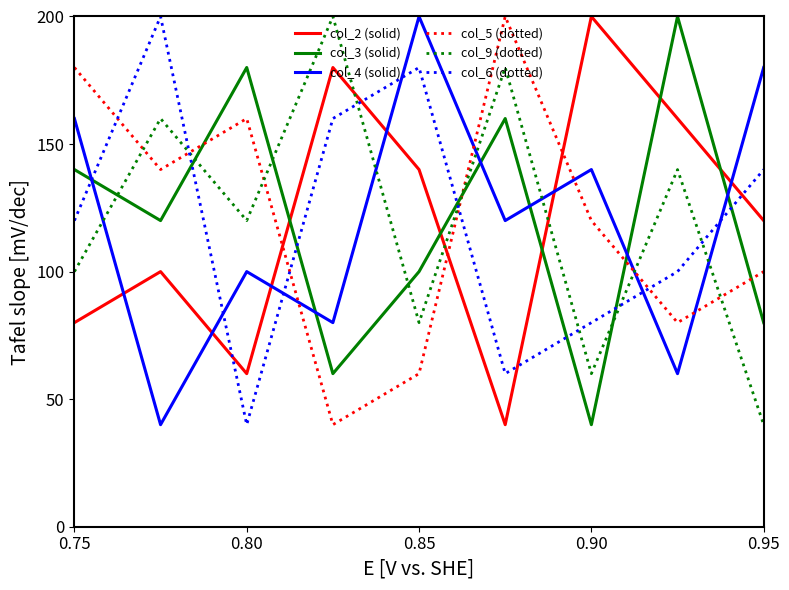

How many interior local peaks does the col_3 (solid) series have?

3